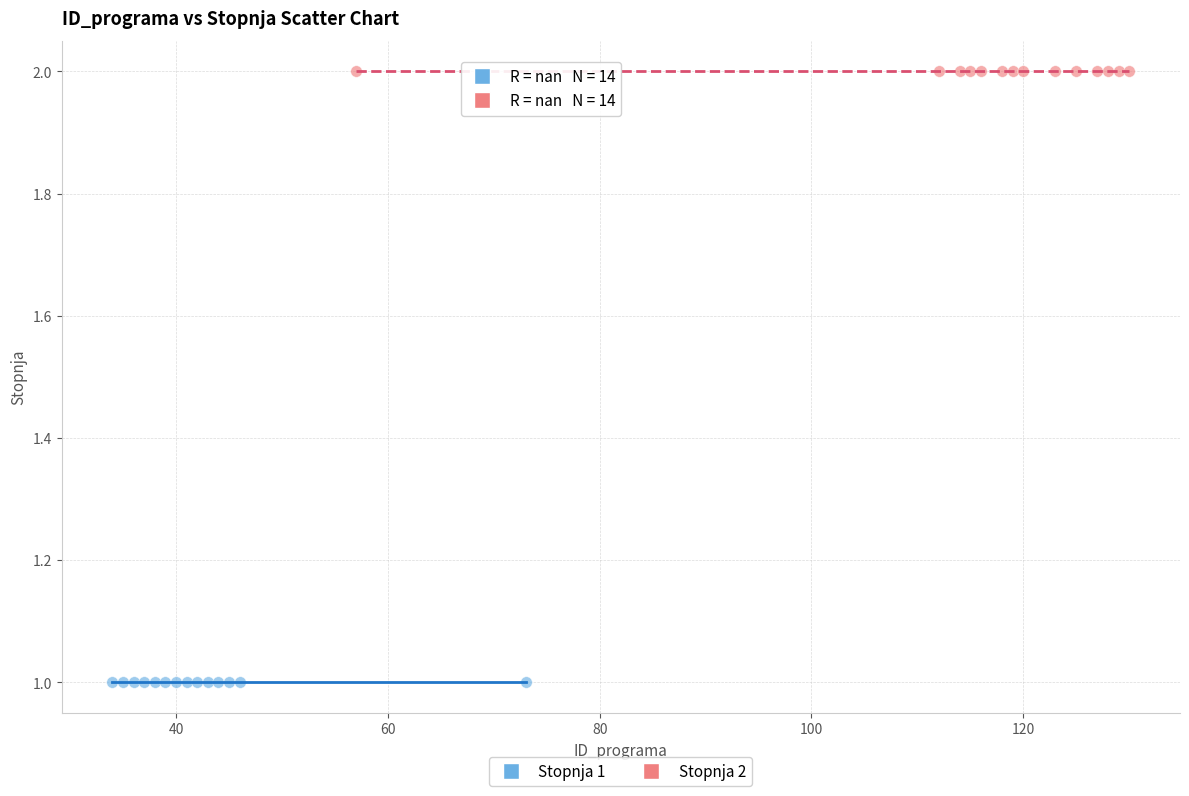

Which series reaches the minimum Y coordinate?

Stopnja 1